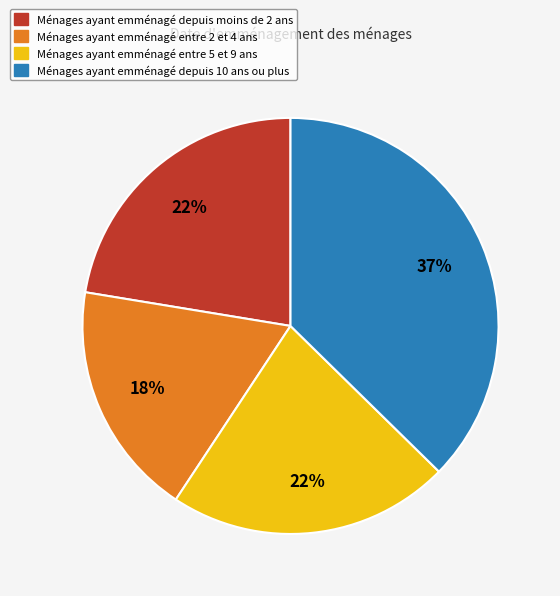

To the nearest percent, what is the difference between the largest and smallest slice percentages?

19%